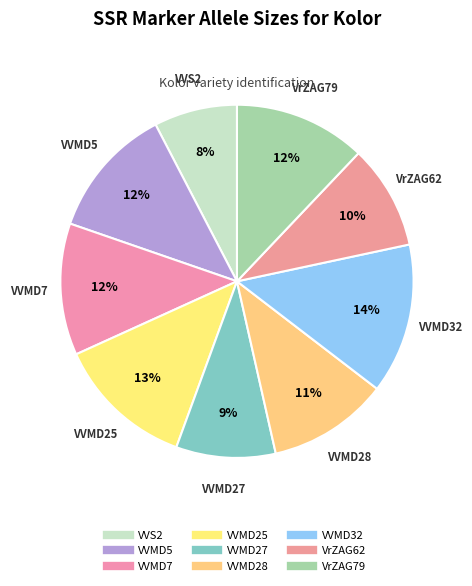

Count the number of slices in the pie.

9